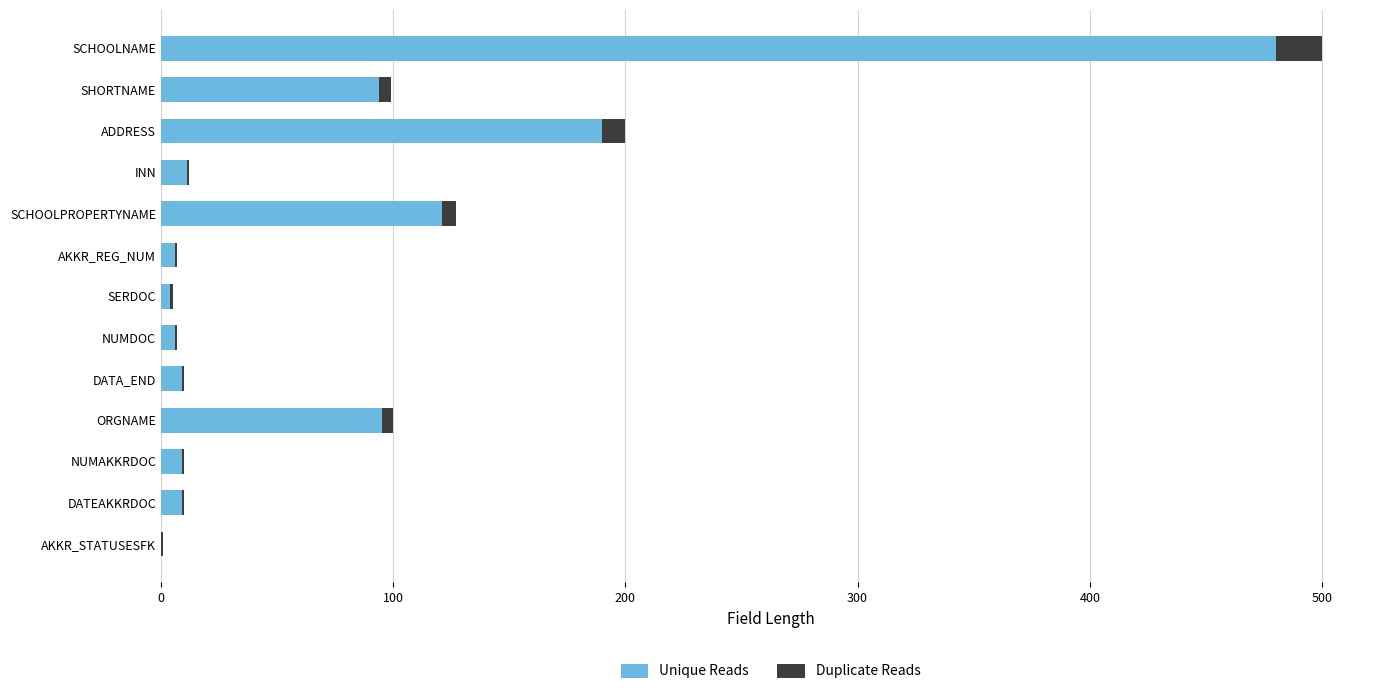

What is the sum of all Unique Reads values?

1034